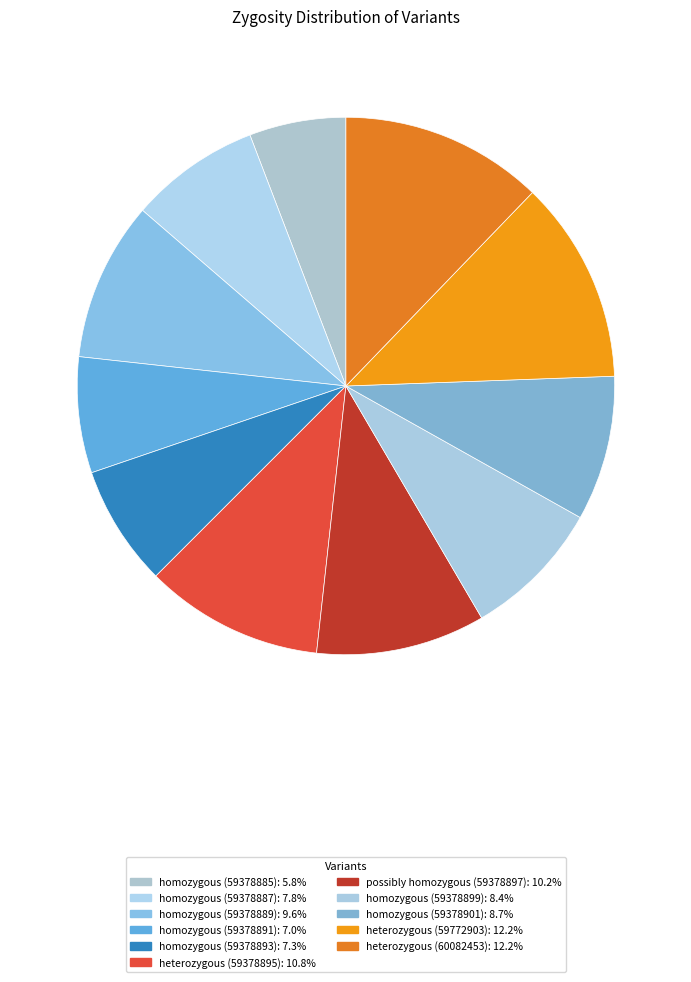

Count the number of slices in the pie.

11